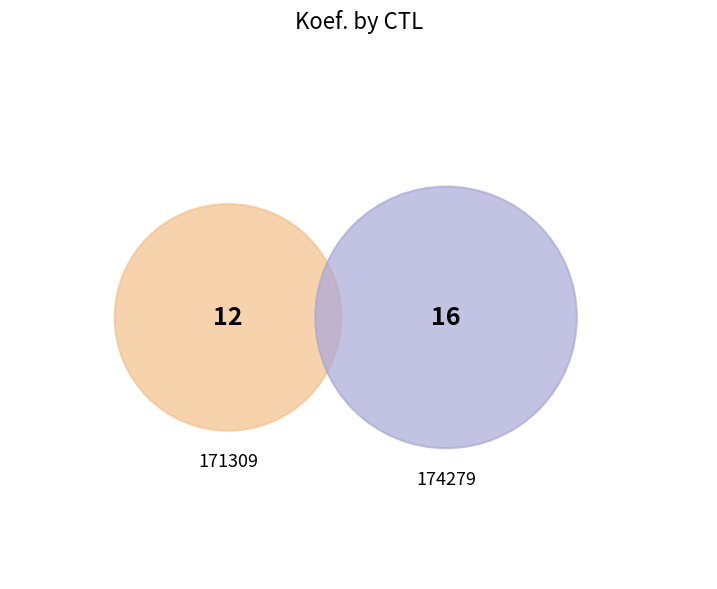

To the nearest percent, what percentage of the pie is 171309?

43%